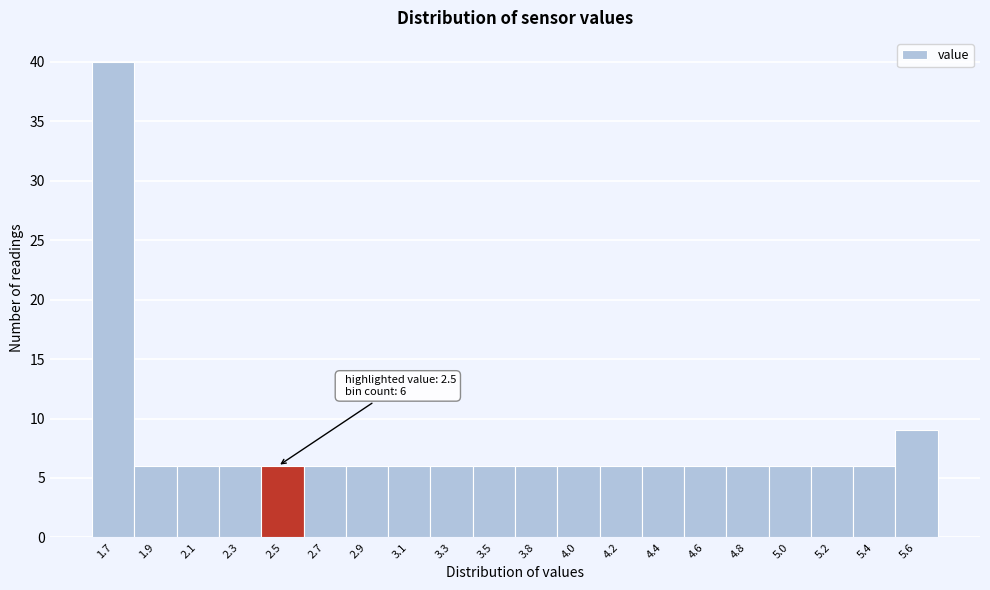

Reading left to right, transcribe all the data shown in this chart.

1.7=40	1.9=6	2.1=6	2.3=6	2.5=6	2.7=6	2.9=6	3.1=6	3.3=6	3.5=6	3.8=6	4.0=6	4.2=6	4.4=6	4.6=6	4.8=6	5.0=6	5.2=6	5.4=6	5.6=9